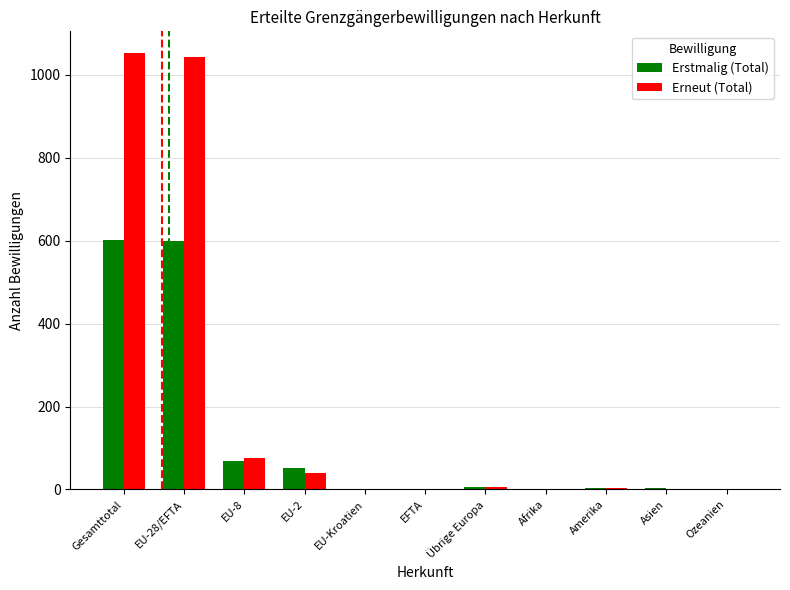

What is the average value of the Erstmalig (Total) series?

122